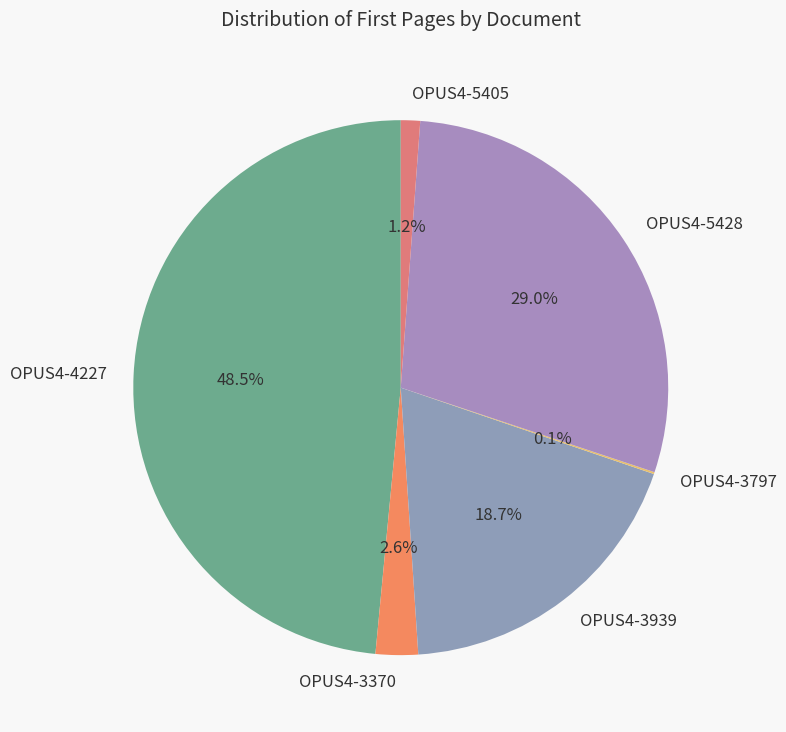

What is the largest slice in the pie chart?

OPUS4-4227